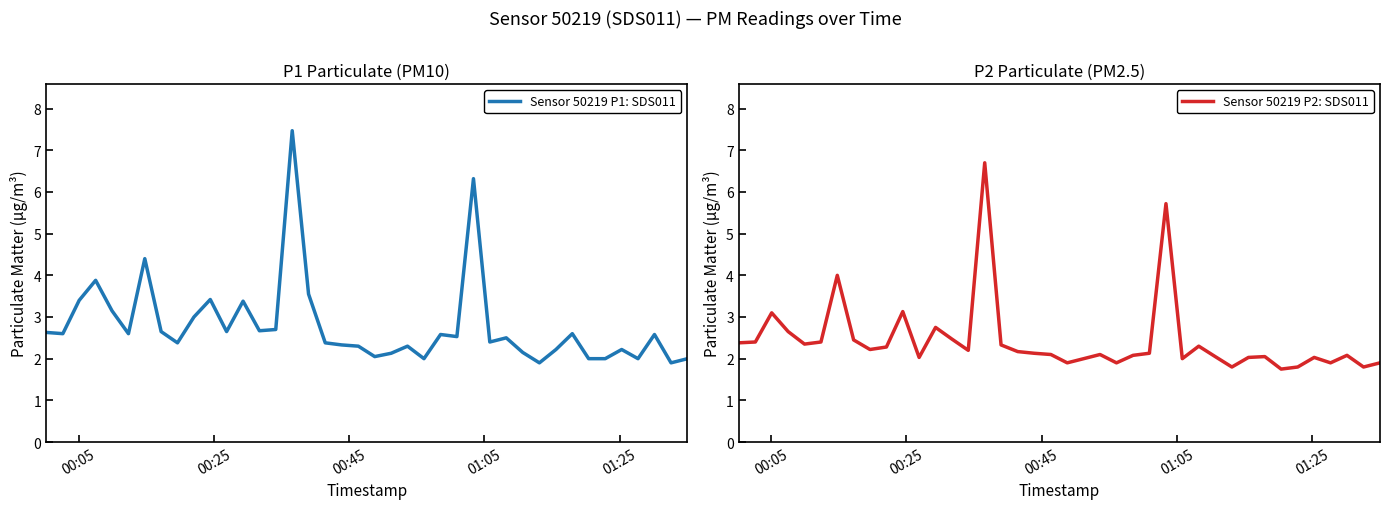

What is the lowest value of the Sensor 50219 P1: SDS011 series?

1.9